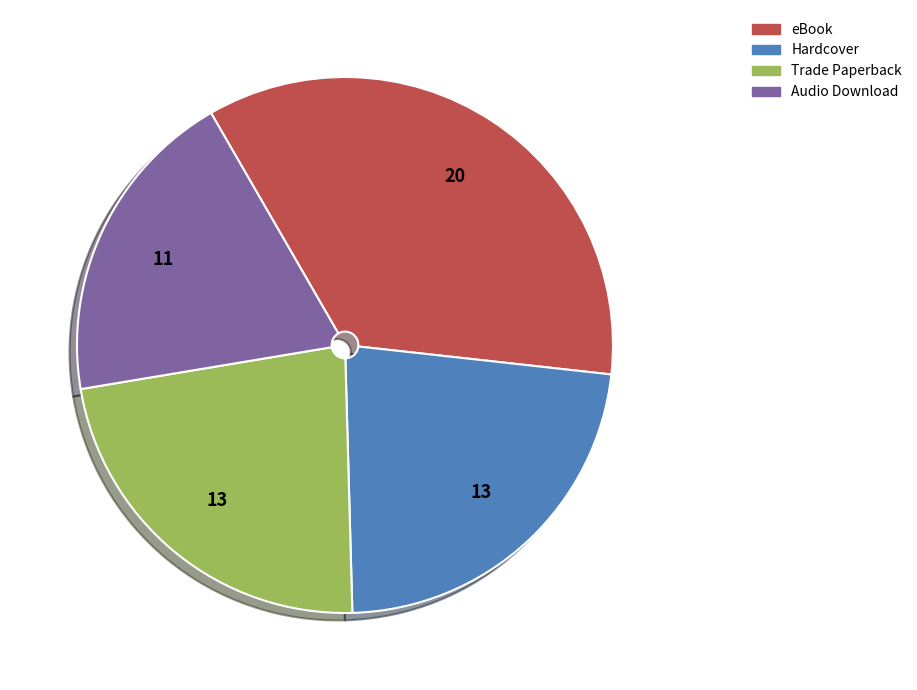

Which has a higher value, eBook or Trade Paperback?

eBook